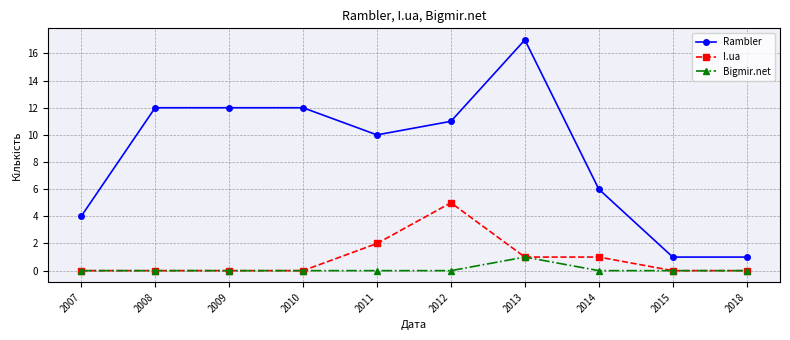

Does the chart have visible grid lines?

Yes